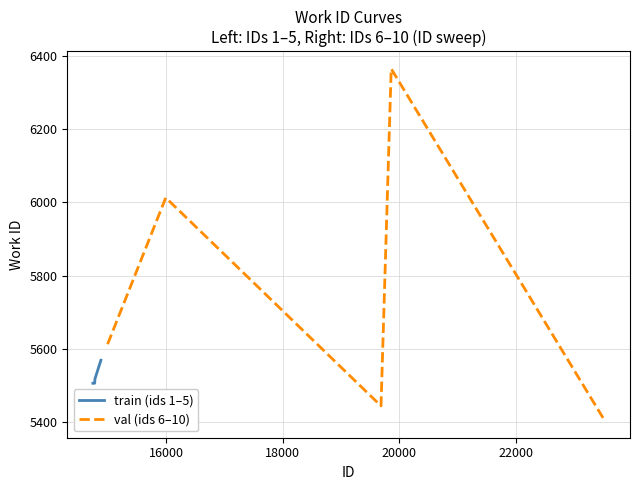

What is the lowest value of the train (ids 1–5) series?

5505